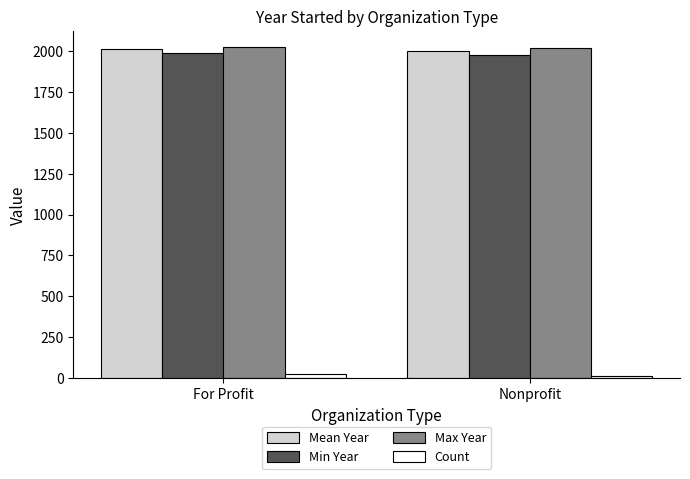

How many series are shown in this chart?

4